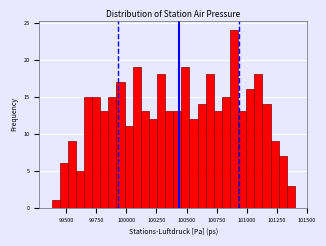

Around what value on the x-axis is the tallest bar? Give the approximate position of its centre, as read against the axis.

100900